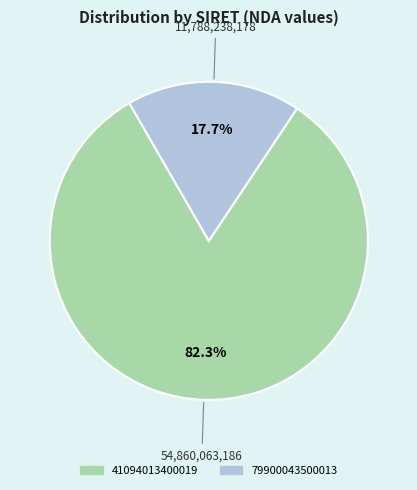

Rank the categories by value from lowest to highest.

79900043500013, 41094013400019